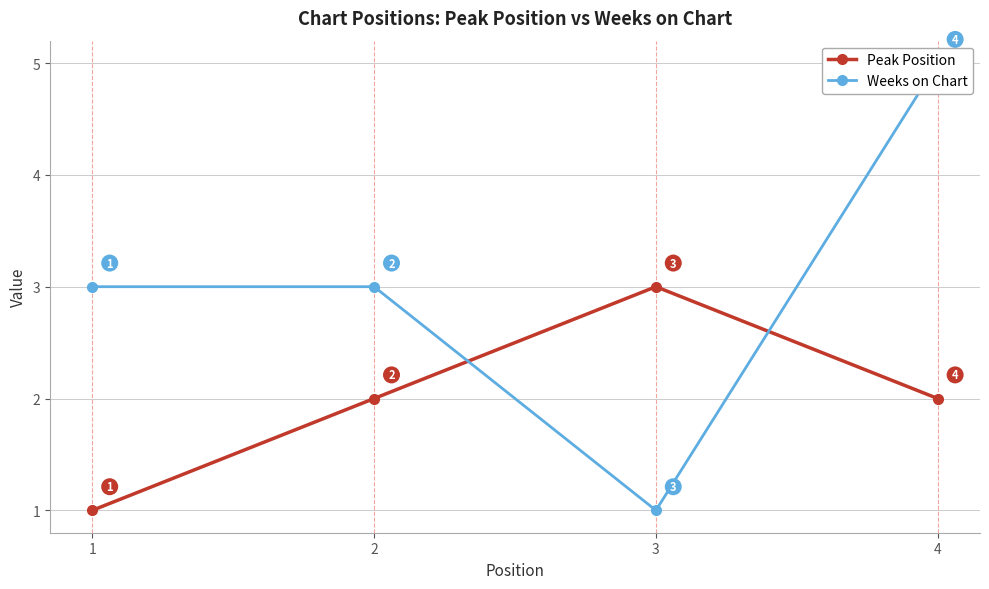

The Peak Position series shows 2 at 4. True or false?

True